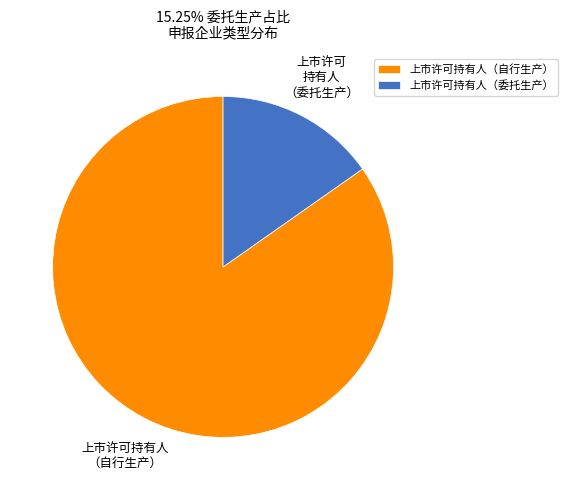

Is the sum of 上市许可持有人（委托生产） and 上市许可持有人（自行生产） greater than half?

Yes